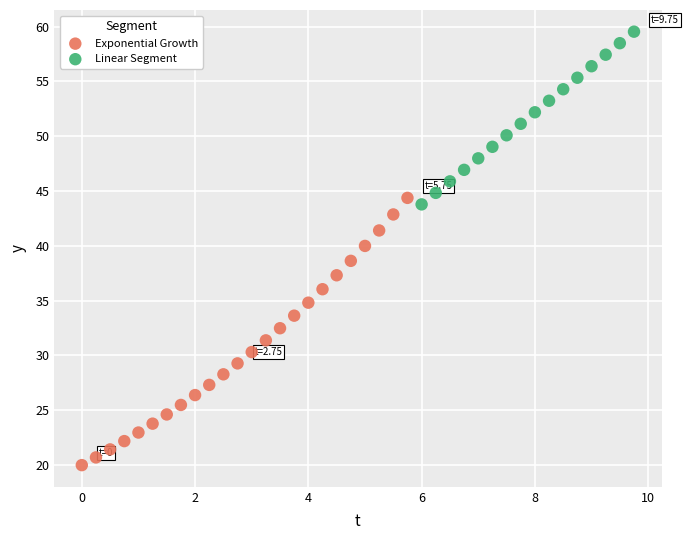

Which series contains the lowest Y value?

Exponential Growth